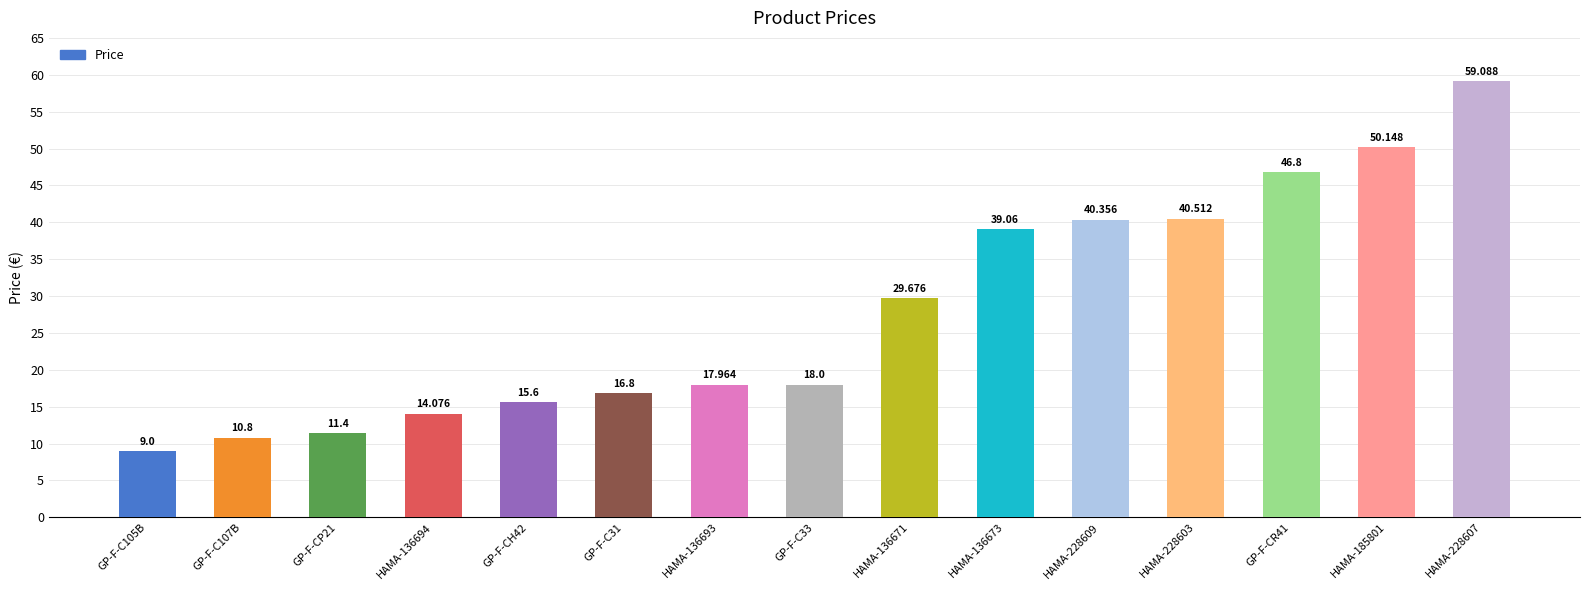

Does the chart contain stacked bars?

No